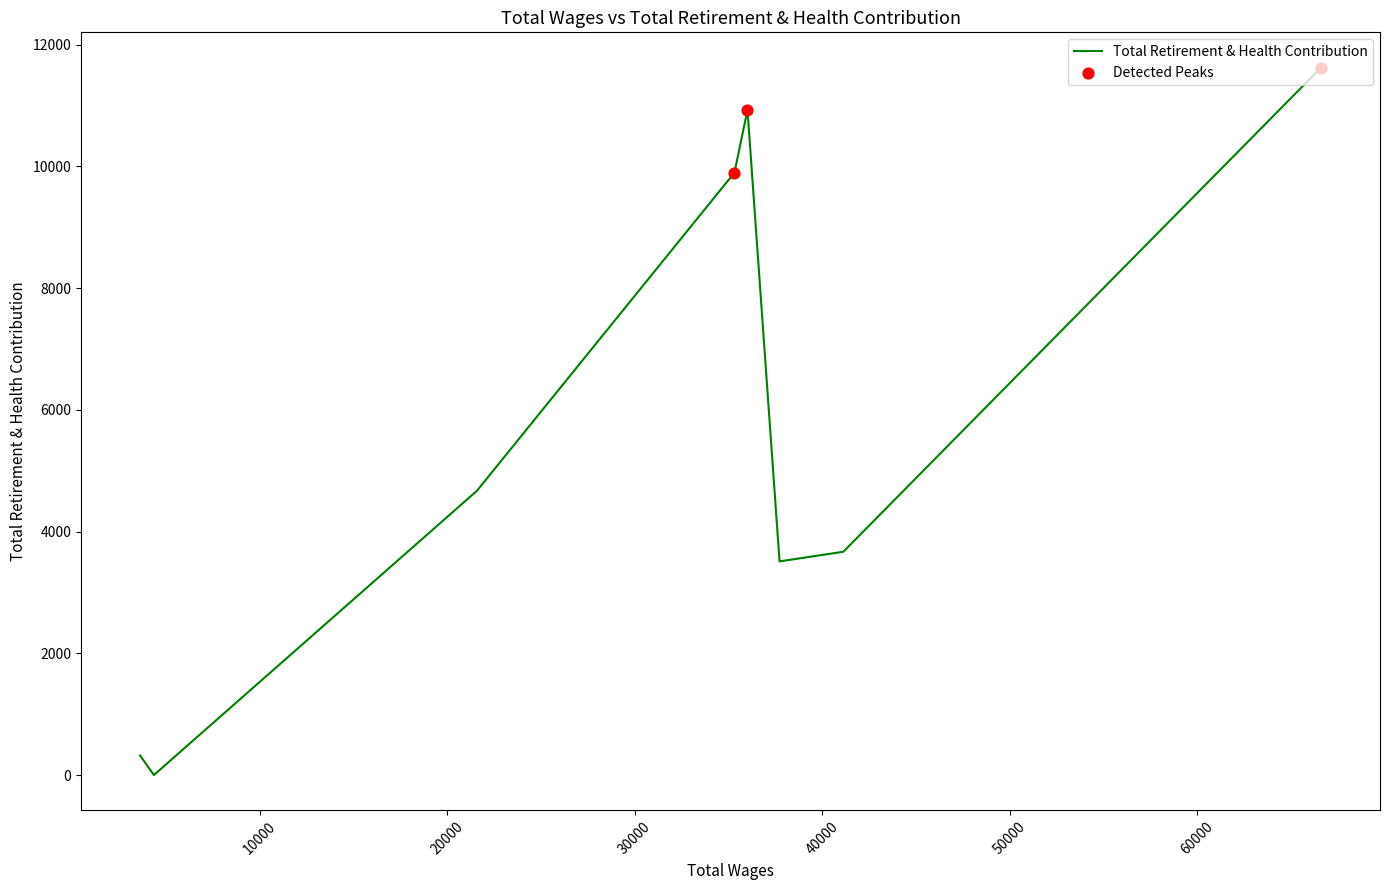

What is the change in value from 21583.0 to 4358.0?

-4671